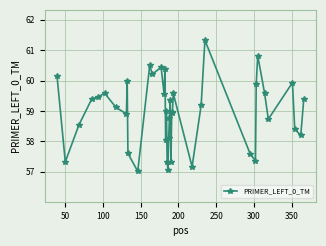

True or false: there are more than 2 points higher than both neighbors.

True